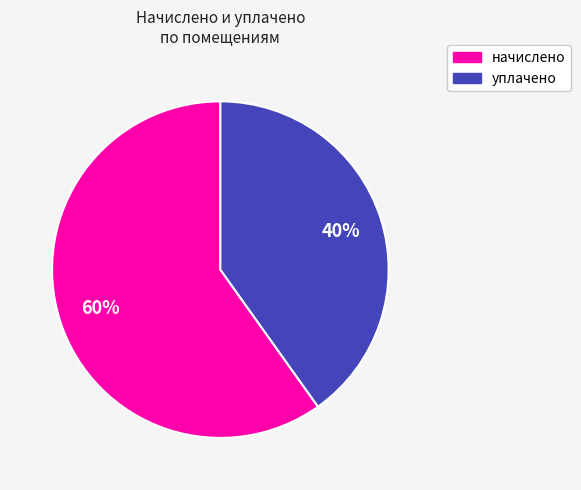

Does any single category account for the majority?

Yes